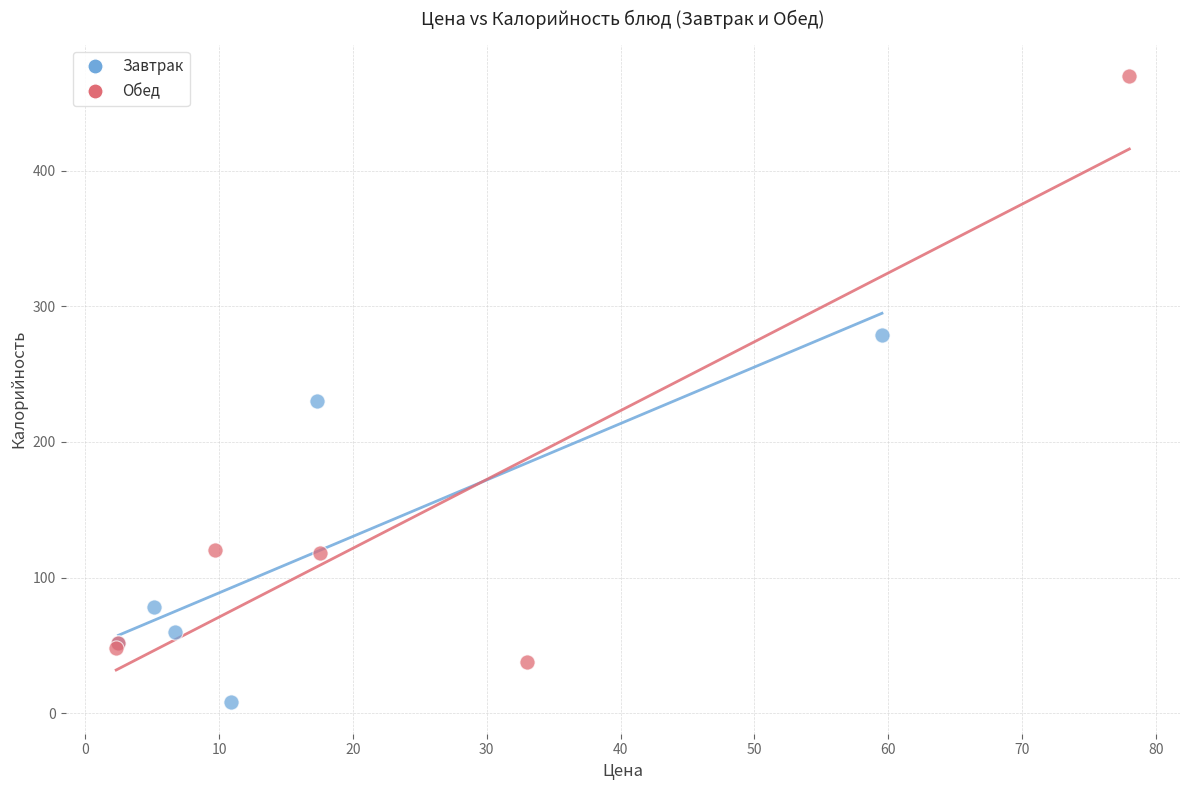

Which series contains the highest Y value?

Обед